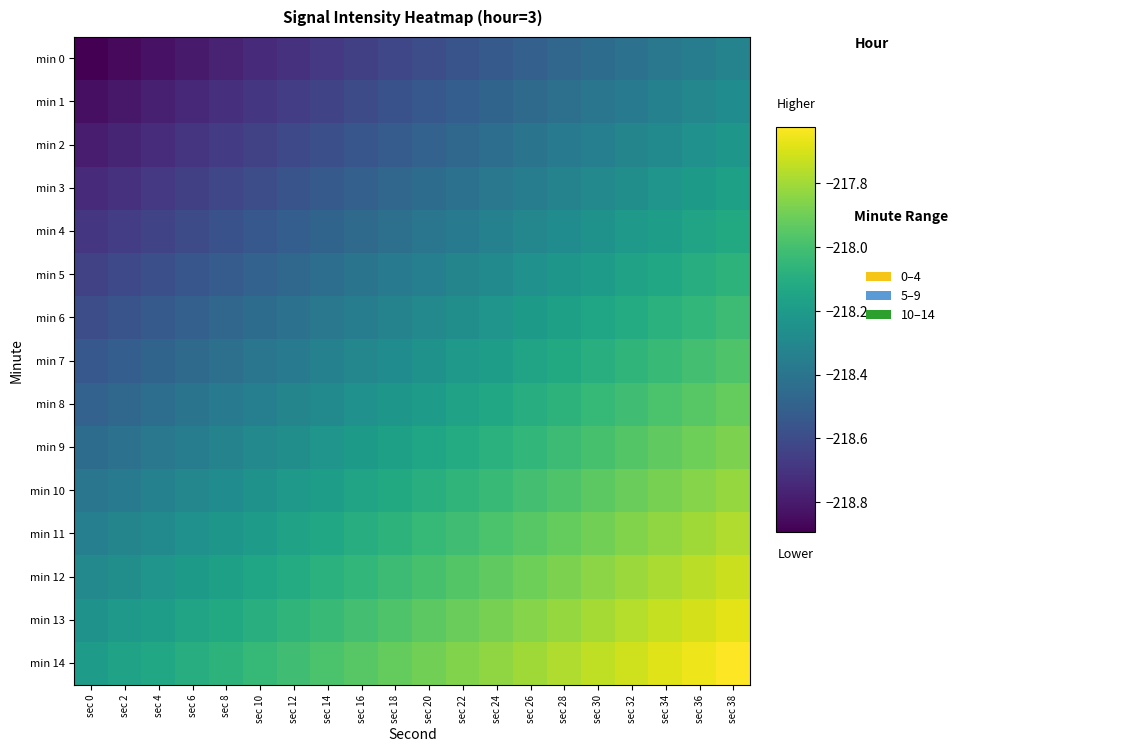

Which series has the largest total across all categories?

min 14